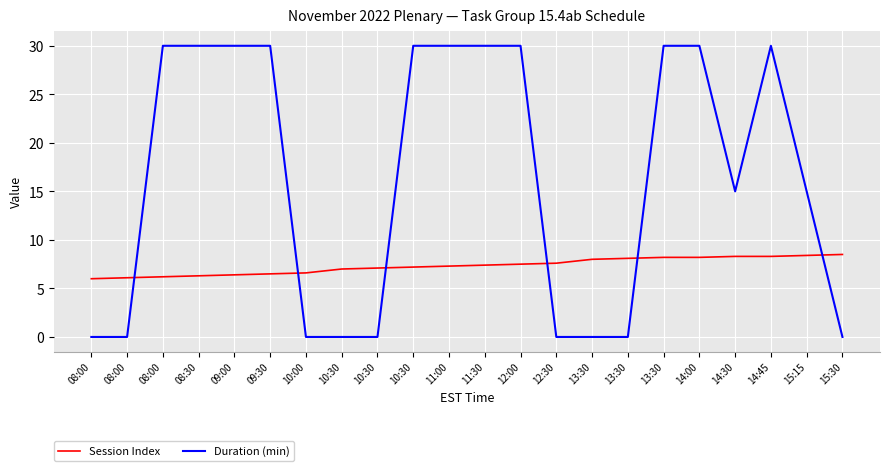

Rank the categories by Duration (min) value from highest to lowest.

08:00, 08:30, 09:00, 09:30, 10:30, 11:00, 11:30, 12:00, 13:30, 14:00, 14:45, 14:30, 15:15, 08:00, 08:00, 10:00, 10:30, 10:30, 12:30, 13:30, 13:30, 15:30